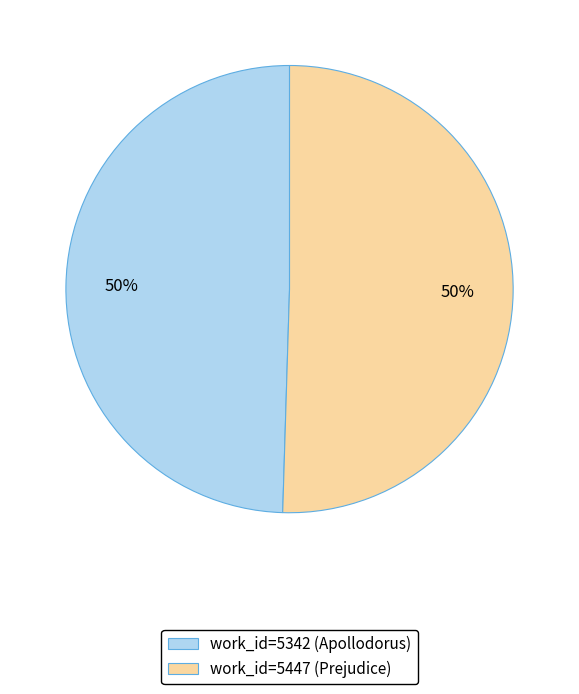

Approximately how many times larger is the value at work_id=5342 (Apollodorus) compared to work_id=5447 (Prejudice)?

1.0